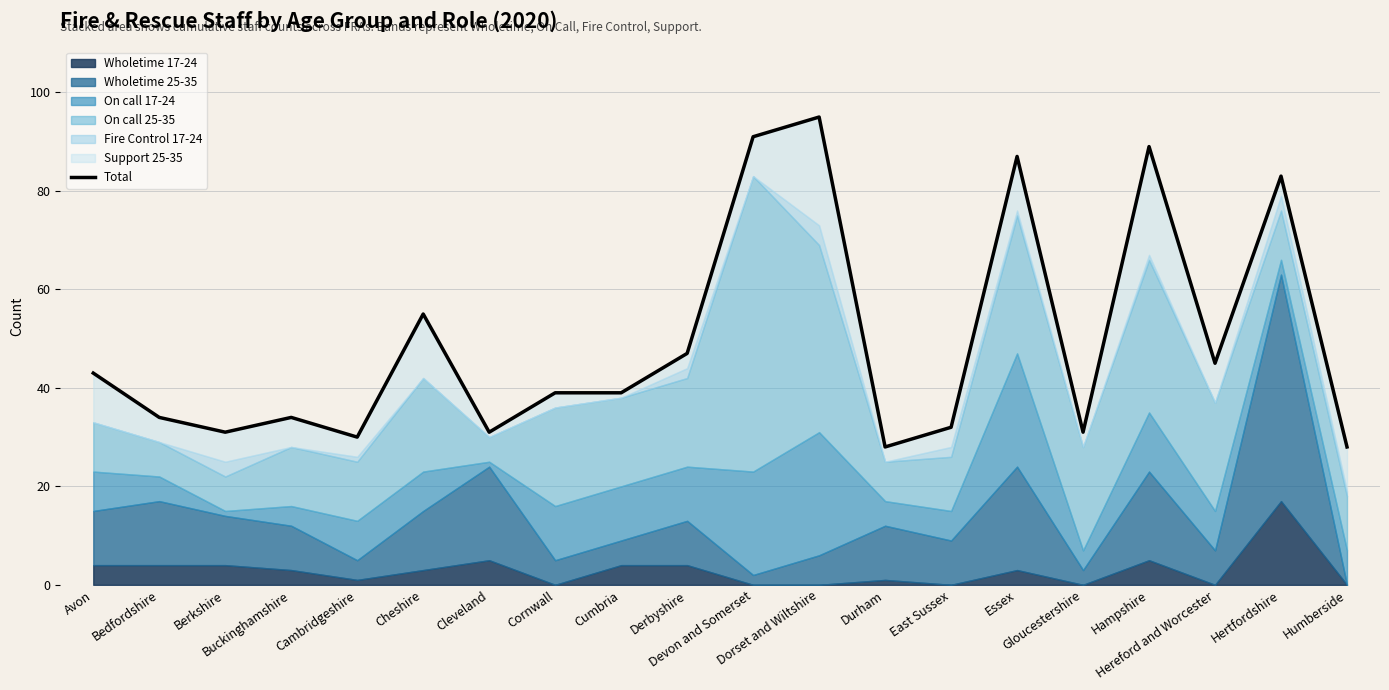

Where is the first local maximum?

Buckinghamshire